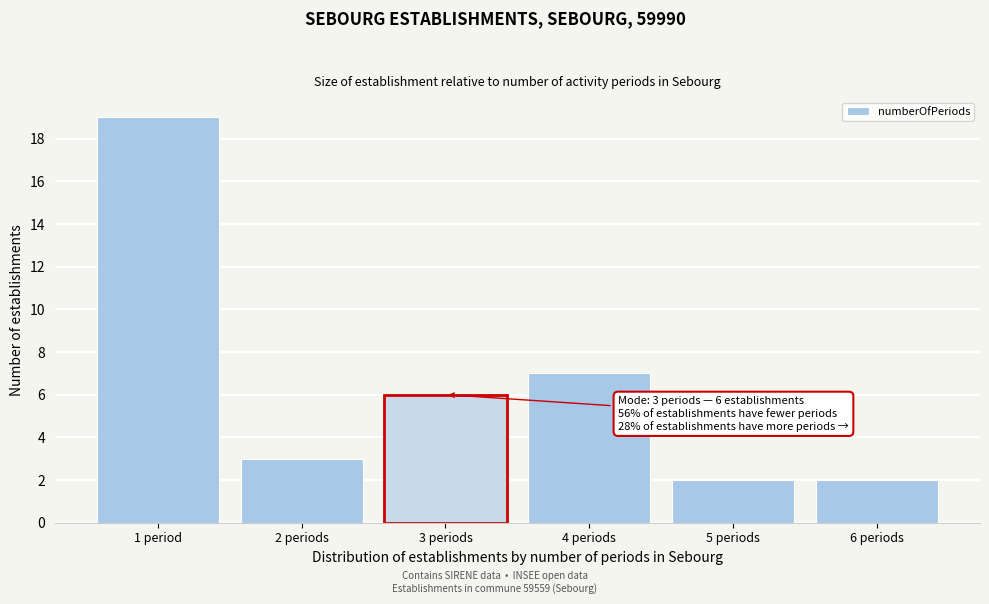

Reading right to left, extract all data points from this chart.

2	2	7	6	3	19